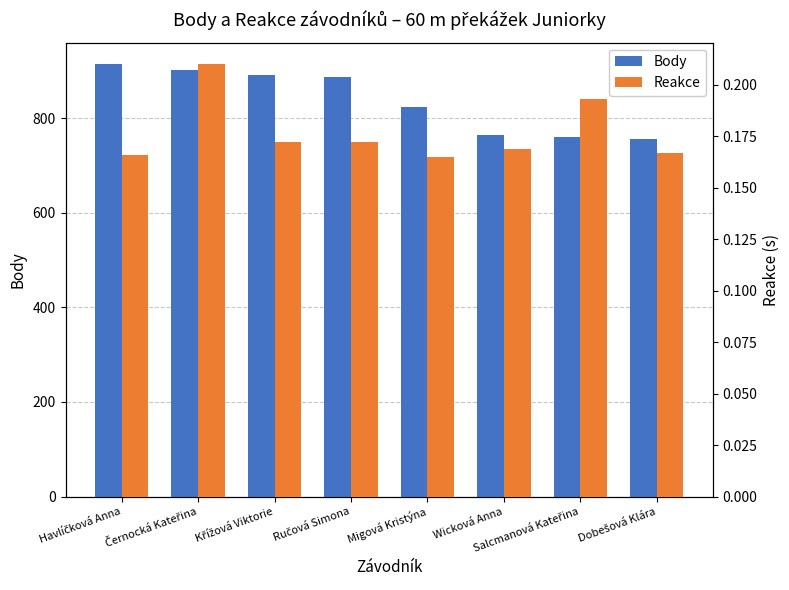

Which category has the lowest value in the Body series?

Dobešová Klára